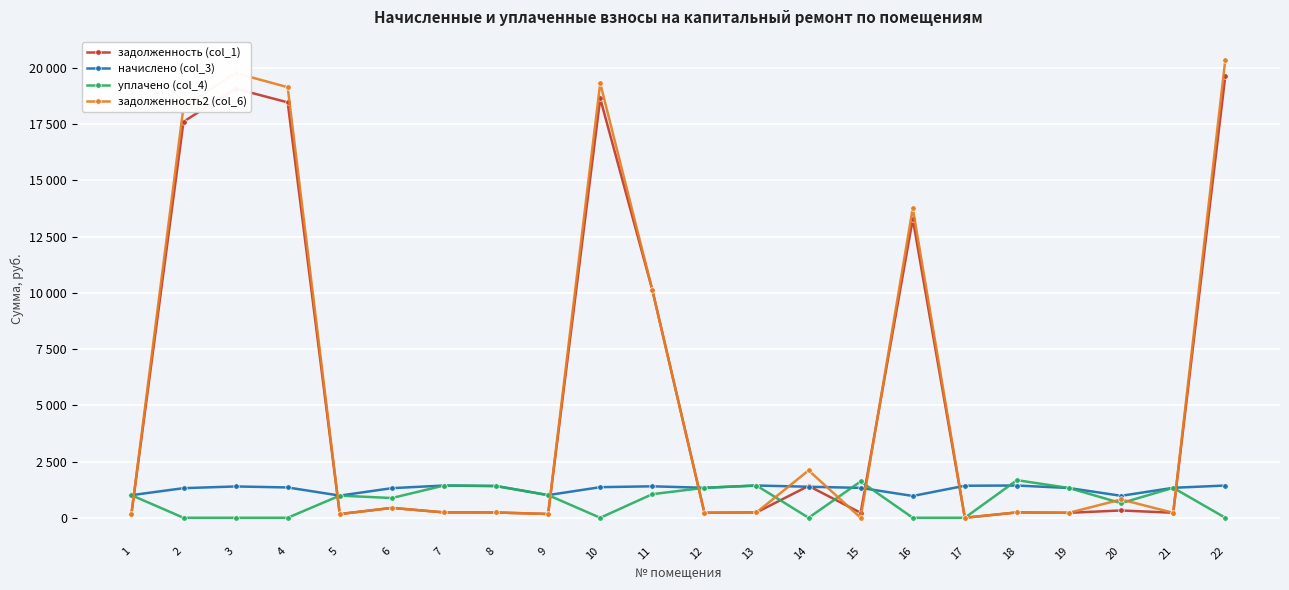

What are all the series names shown in the legend?

задолженность (col_1), начислено (col_3), уплачено (col_4), задолженность2 (col_6)